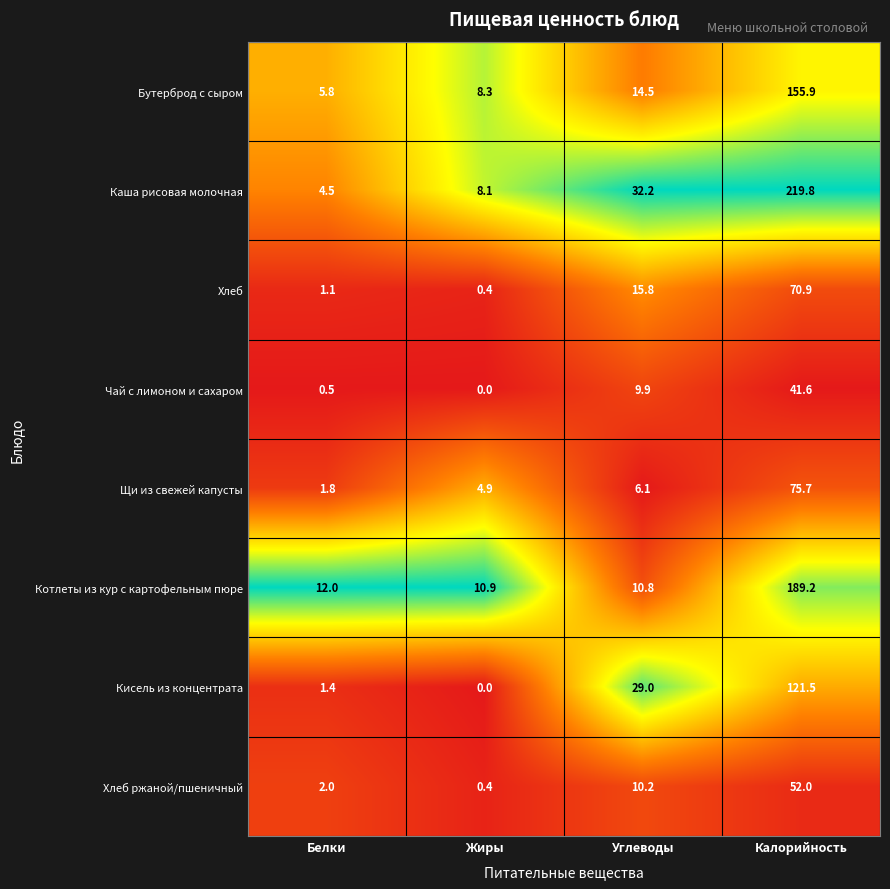

What is the total value across all series at Калорийность?

926.6